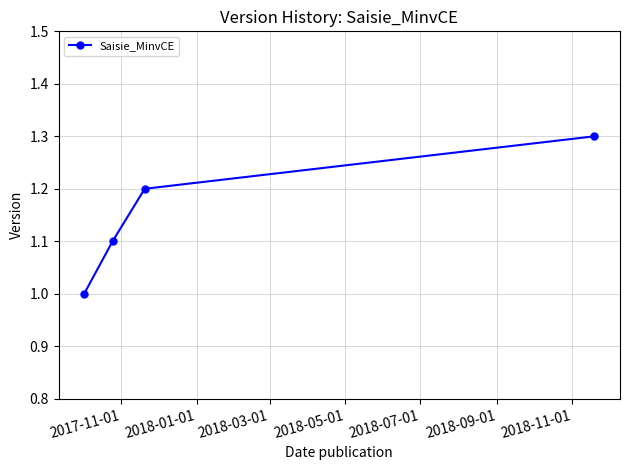

True or false: there are more than 2 points higher than both neighbors.

False